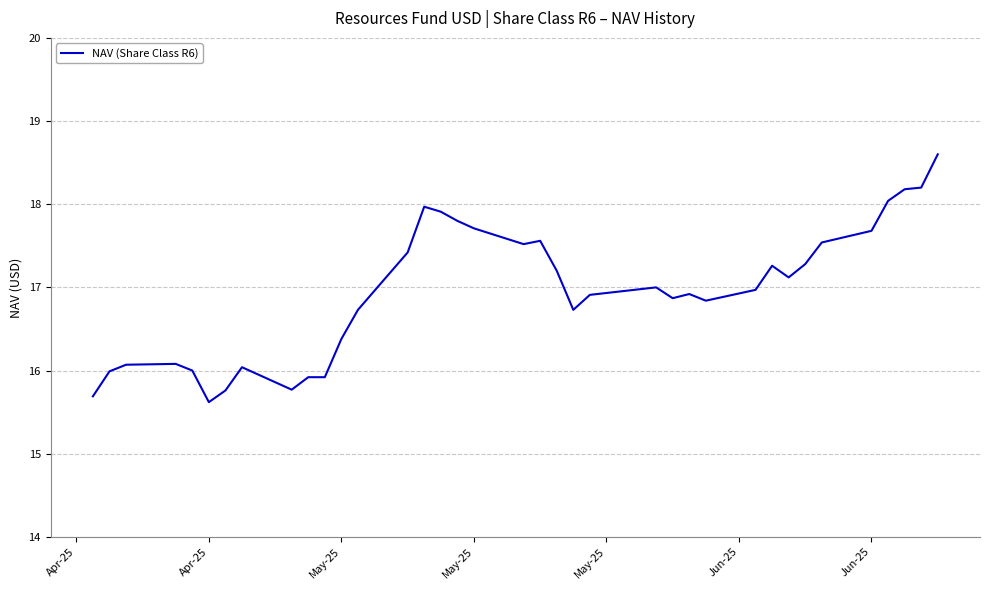

What is the difference between the maximum and minimum values?

3.0